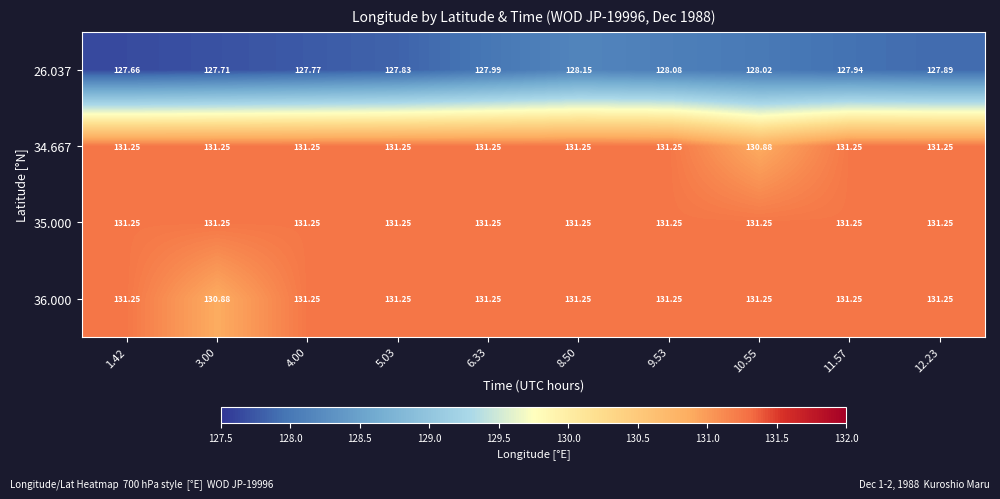

Is the value of 34.667 at 12.23 greater than the value of 36.000 at 3.00?

Yes